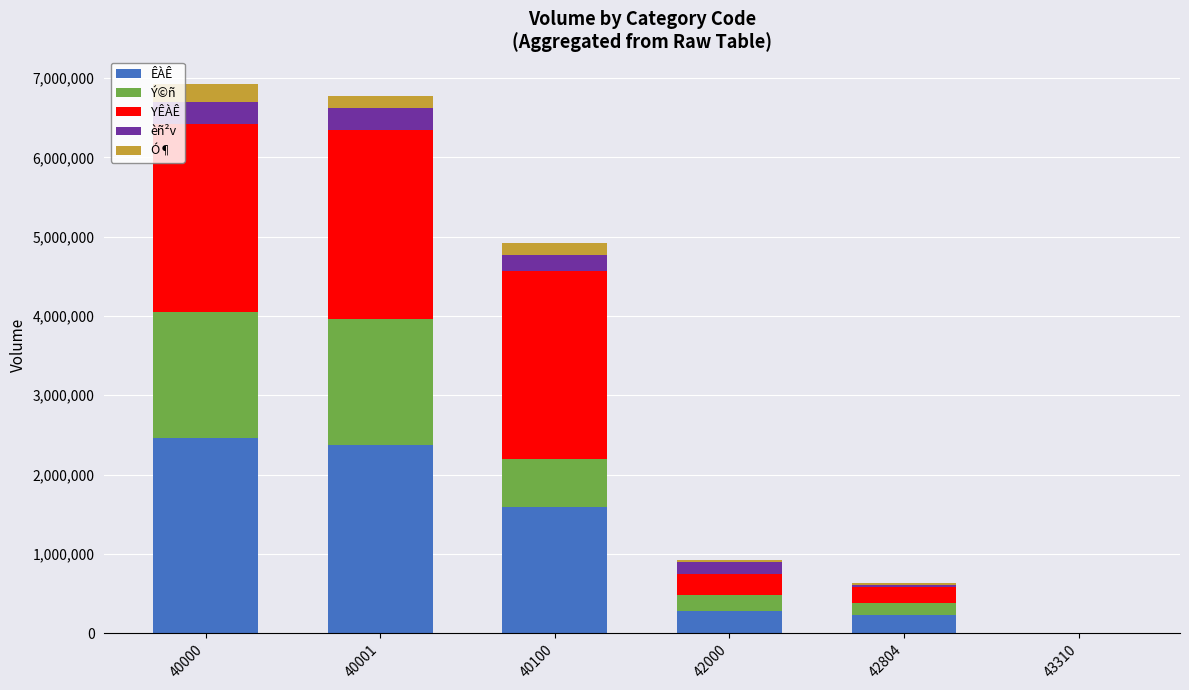

What is the highest value of the ÊÀÊ series?

2459236